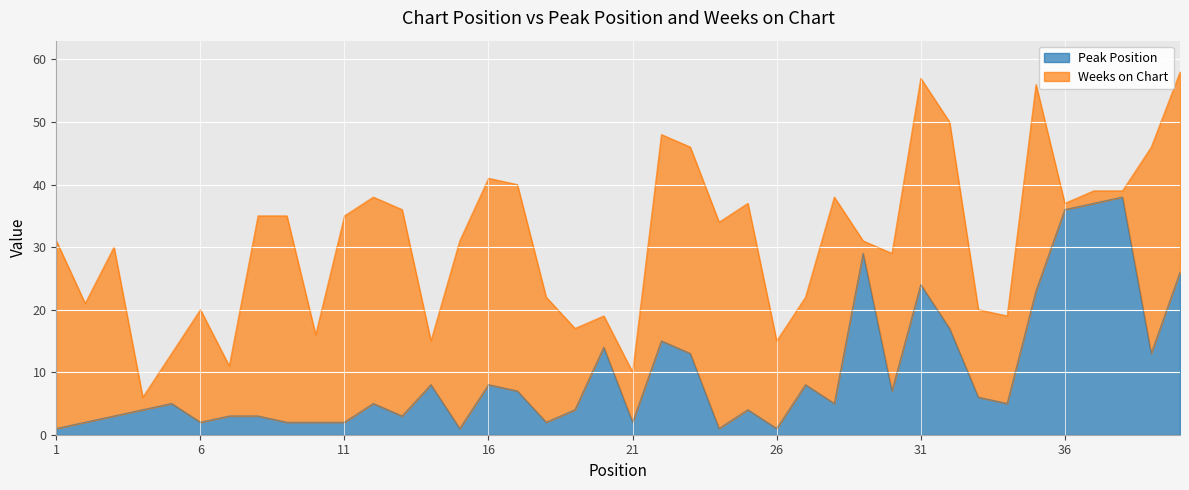

What is the ratio of the value at 20 to the value at 21?

7.0